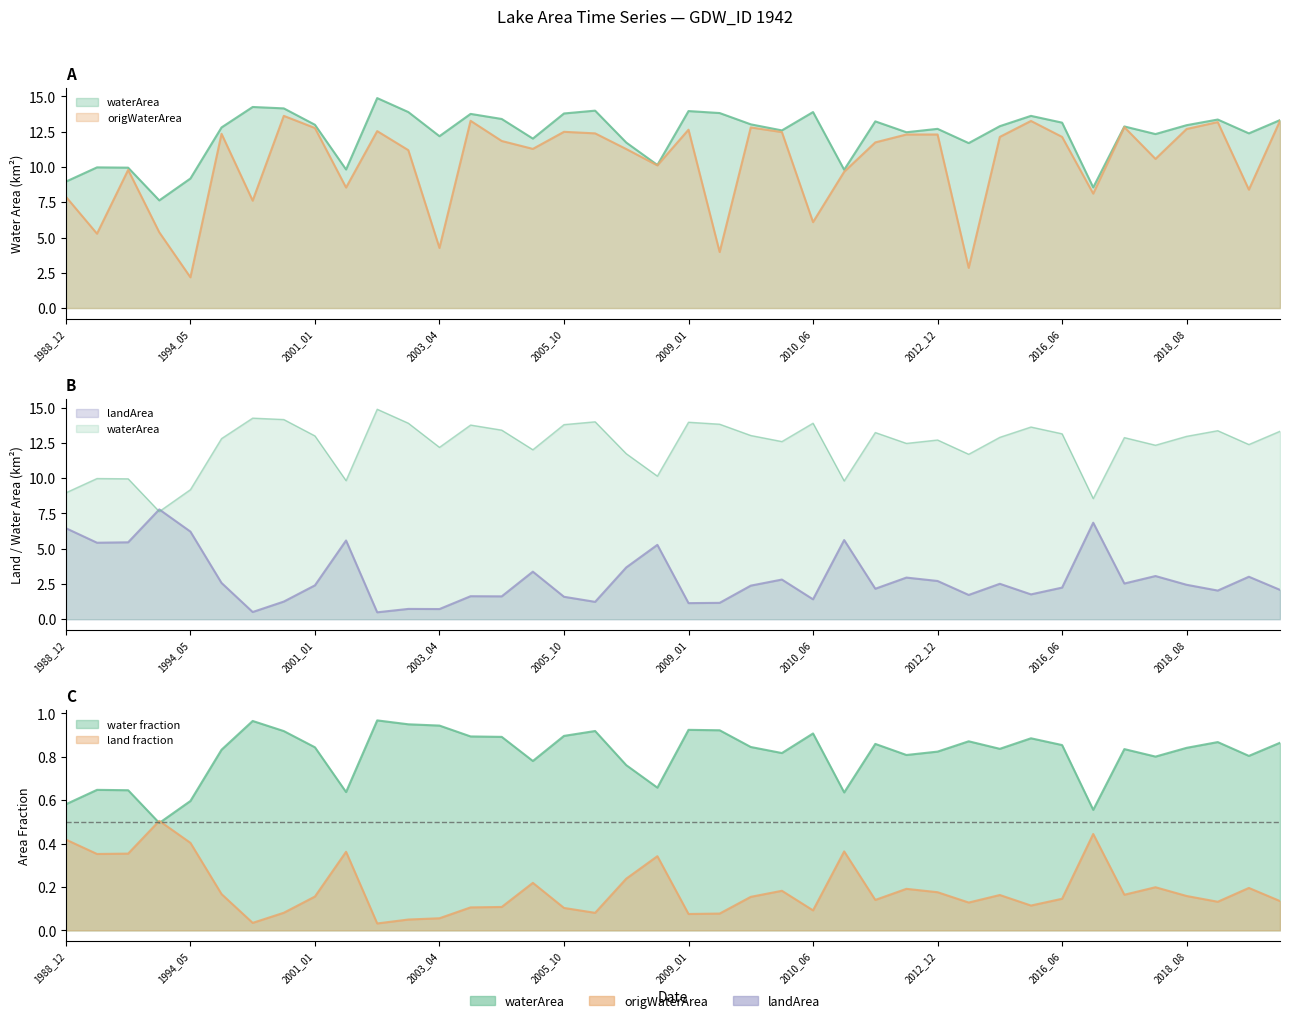

How many lines are shown in the chart?

3